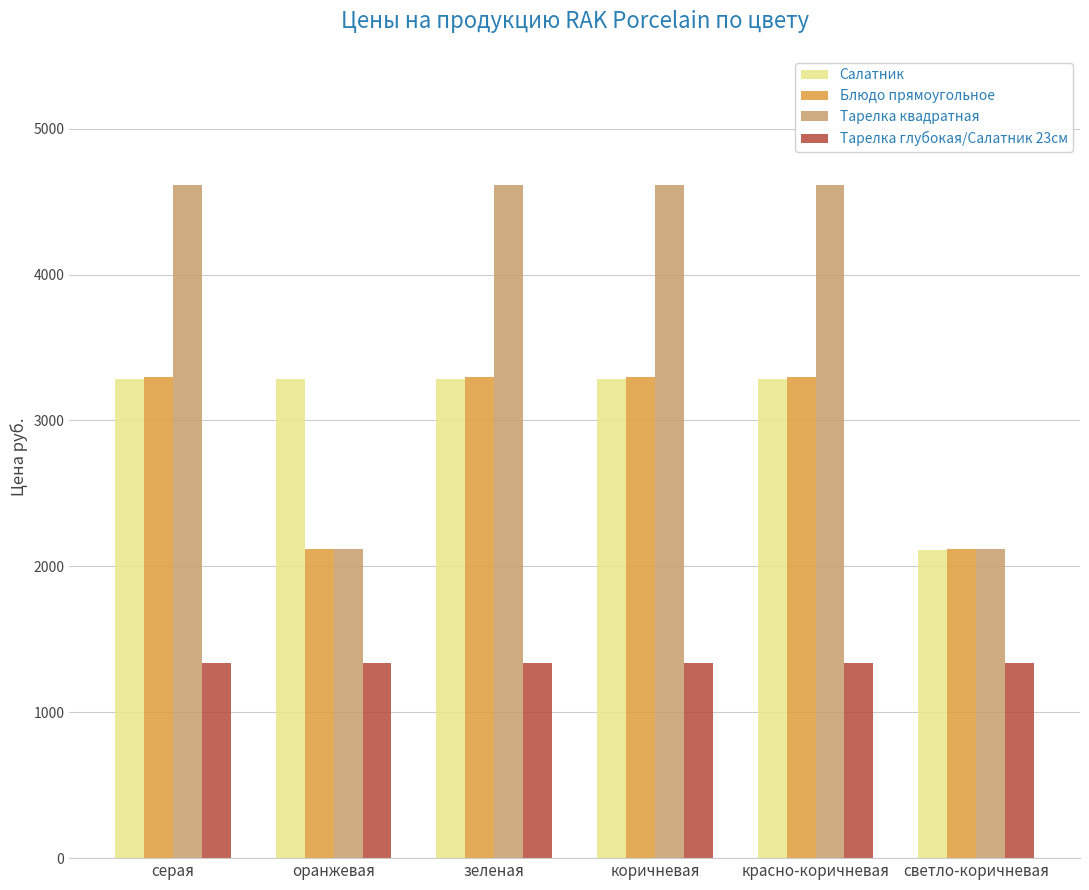

Reading right to left, transcribe all the data shown in this chart.

Салатник: 2109.1	3284.0	3284.0	3284.0	3284.0	3284.0
Блюдо прямоугольное: 2121.6	3299.0	3299.0	3299.0	2121.6	3299.0
Тарелка квадратная: 2121.6	4614.0	4614.0	4614.0	2121.6	4614.0
Тарелка глубокая/Салатник 23см: 1340.0	1340.0	1340.0	1340.0	1340.0	1340.0